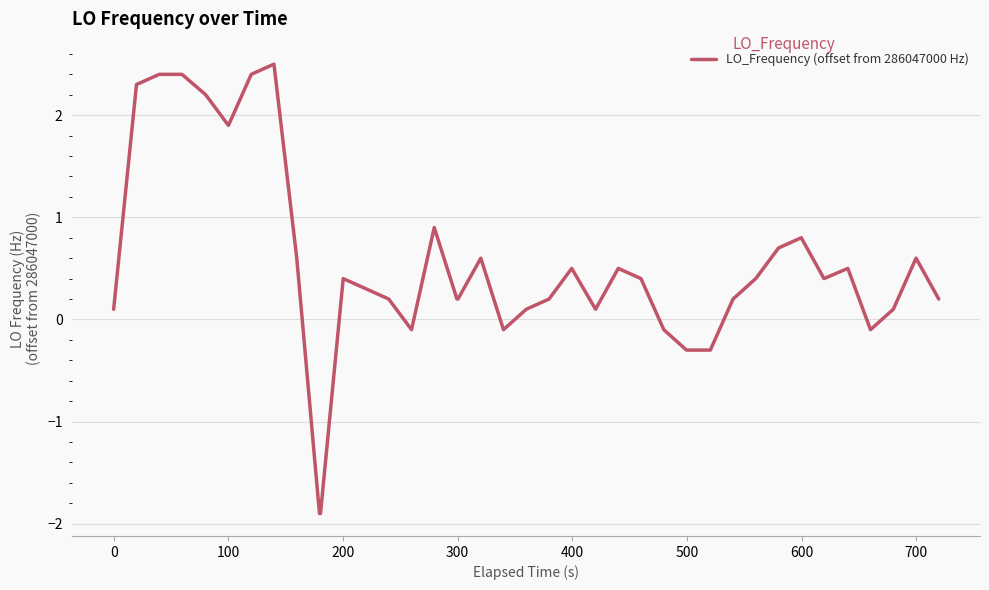

Reading left to right, list all the values displayed in this chart.

0.1	2.3	2.4	2.4	2.2	1.9	2.4	2.5	0.6	-1.9	-1.9	0.4	0.3	0.2	-0.1	0.9	0.2	0.2	0.6	-0.1	0.1	0.2	0.5	0.1	0.5	0.4	-0.1	-0.3	-0.3	-0.3	0.2	0.4	0.7	0.8	0.4	0.5	-0.1	0.1	0.6	0.2